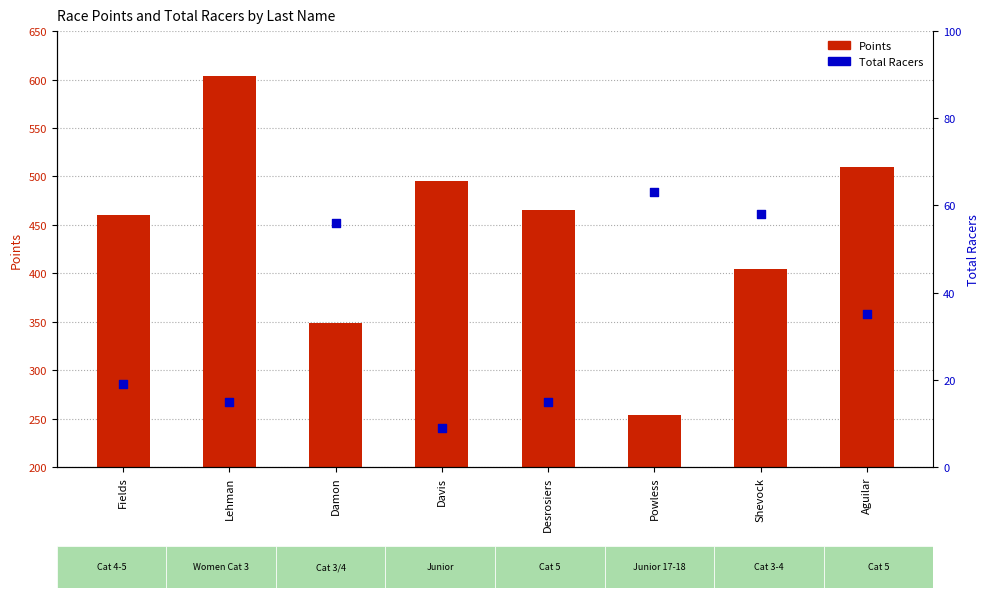

At how many categories does at least one series exceed 474?

3